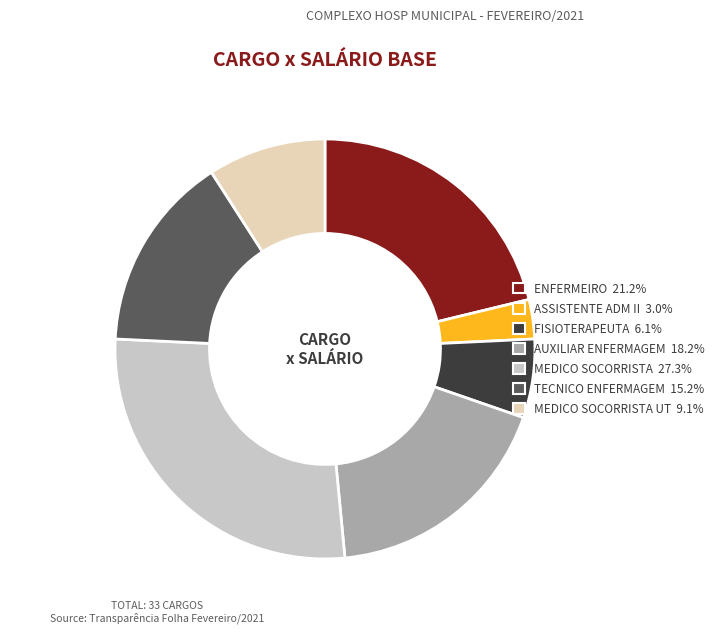

To the nearest percent, what is the average slice percentage?

14%